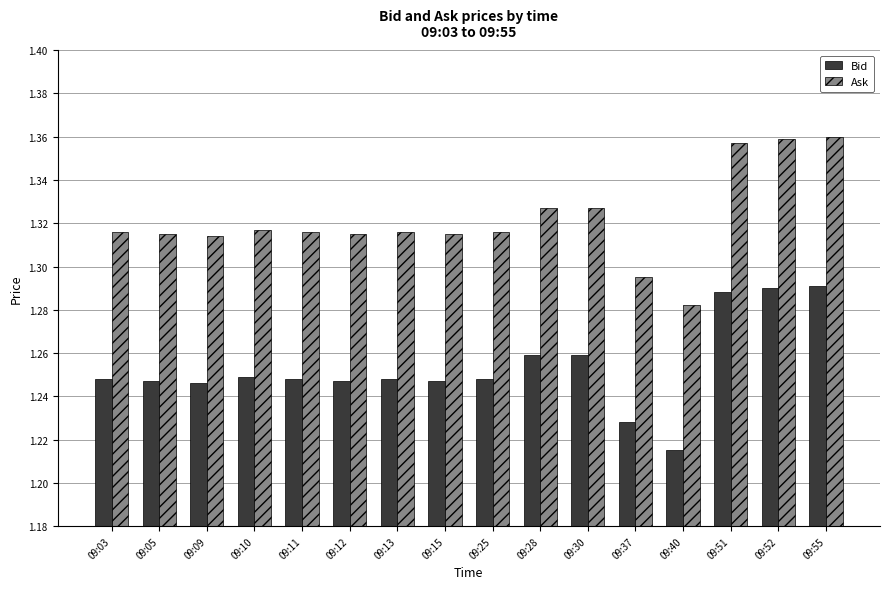

What is the difference between the maximum and minimum values in the Ask series?

0.1